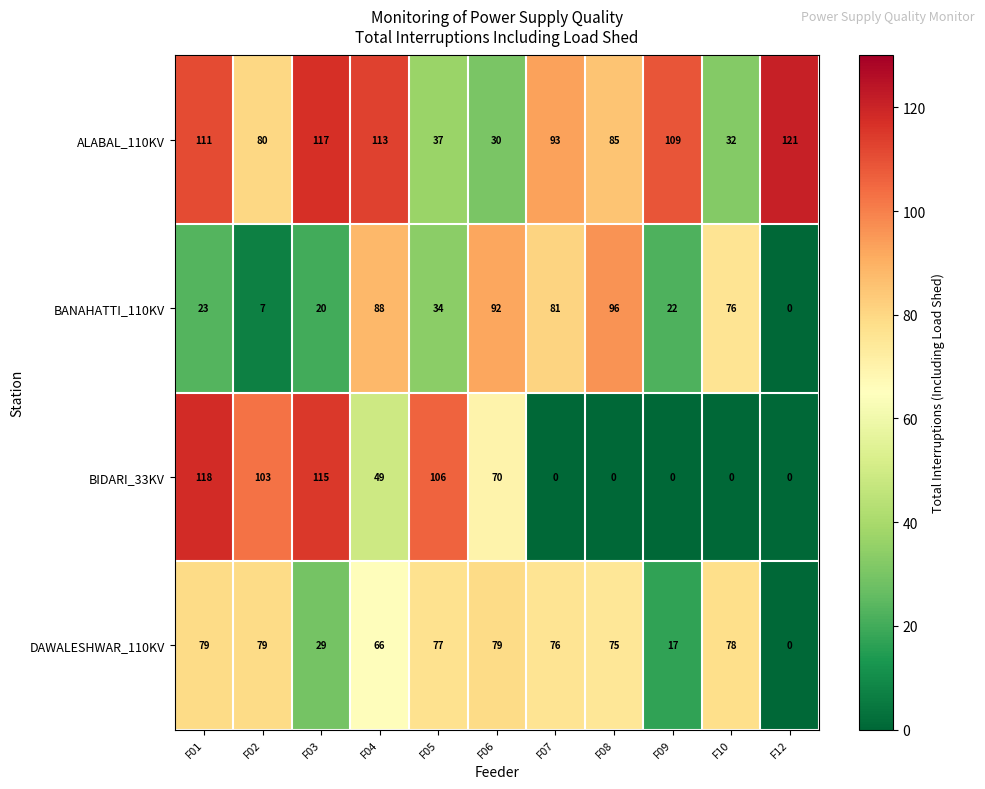

How many data points in DAWALESHWAR_110KV are less than 76?

5